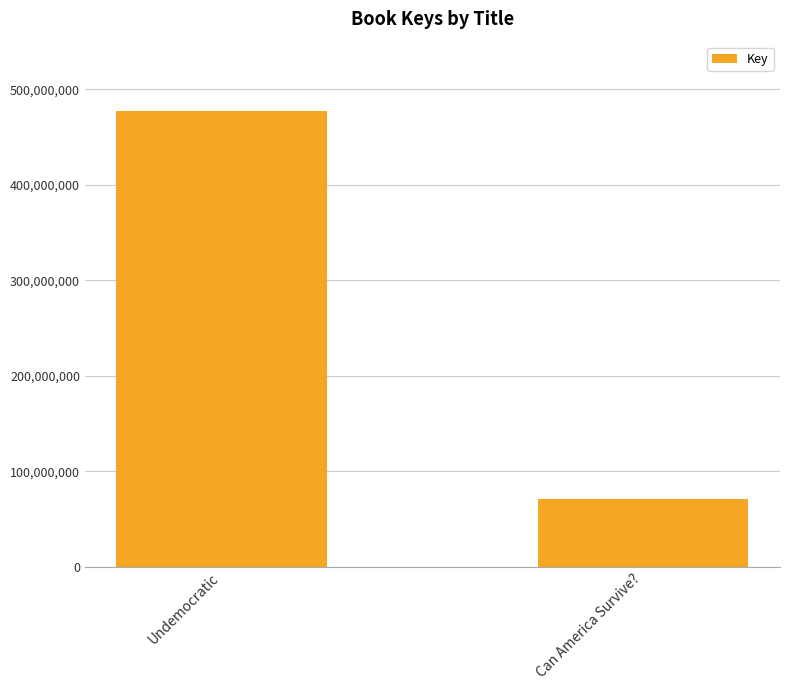

How many values are below 477736183?

1